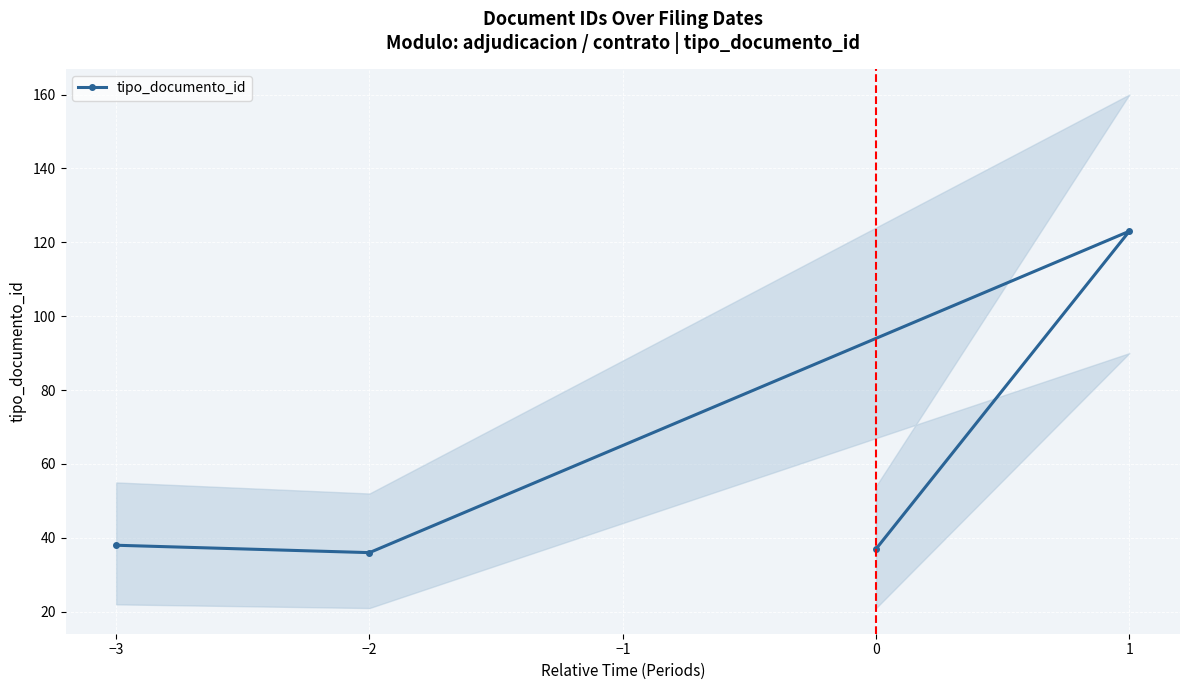

What is the lowest value of the tipo_documento_id series?

36